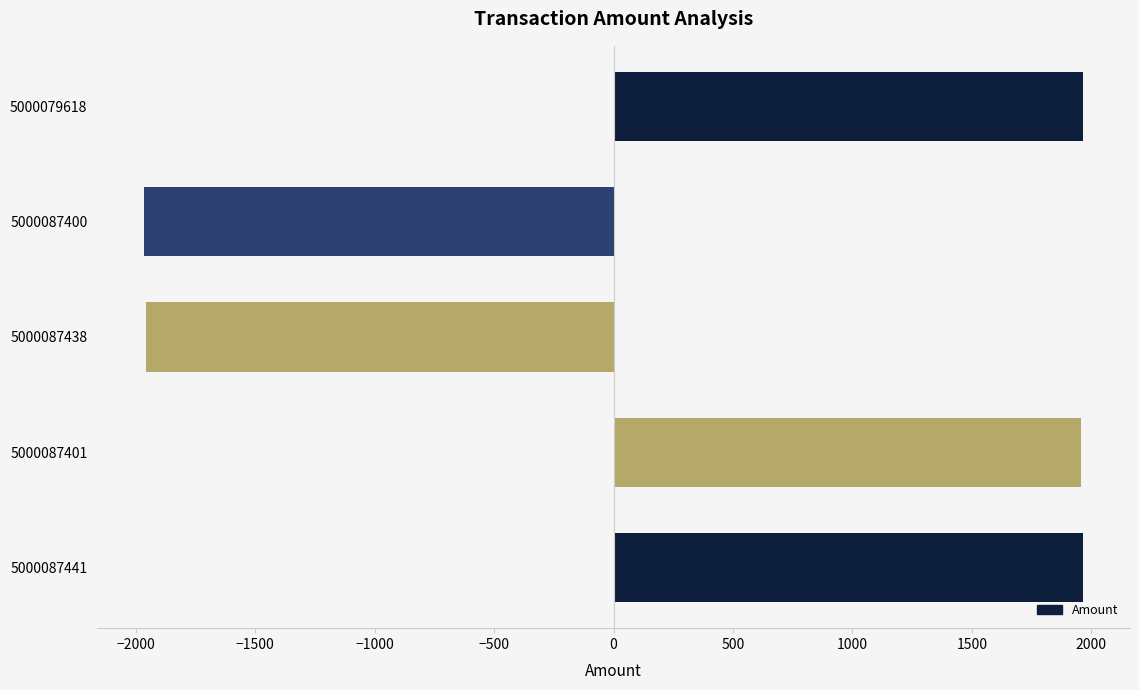

Are the bars grouped side by side (vs. stacked)?

No